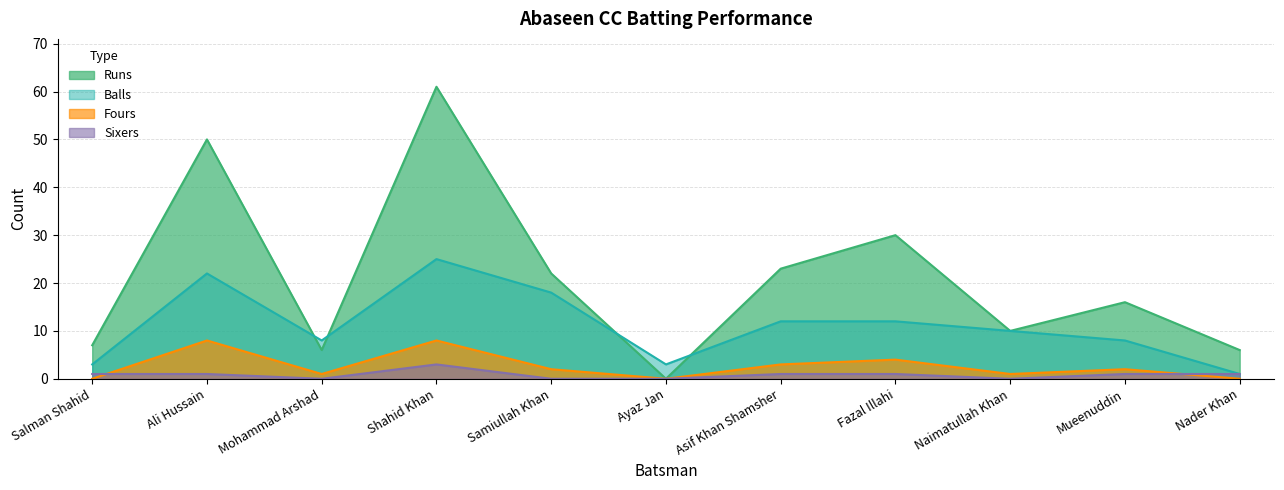

What is the label of the 7th point from the right?

Samiullah Khan